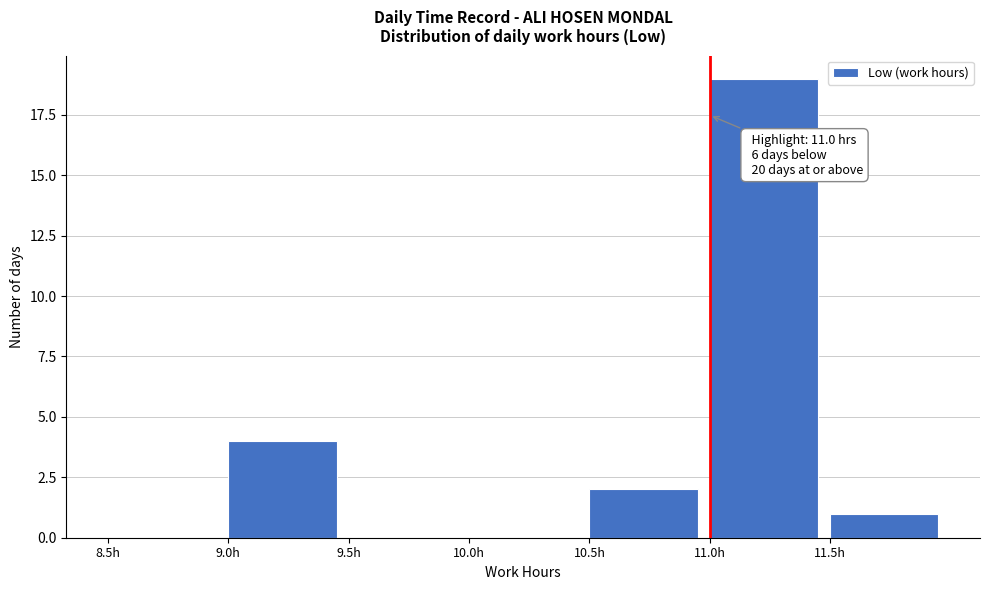

Which range on the x-axis has the tallest bar?

11.0 to 11.5